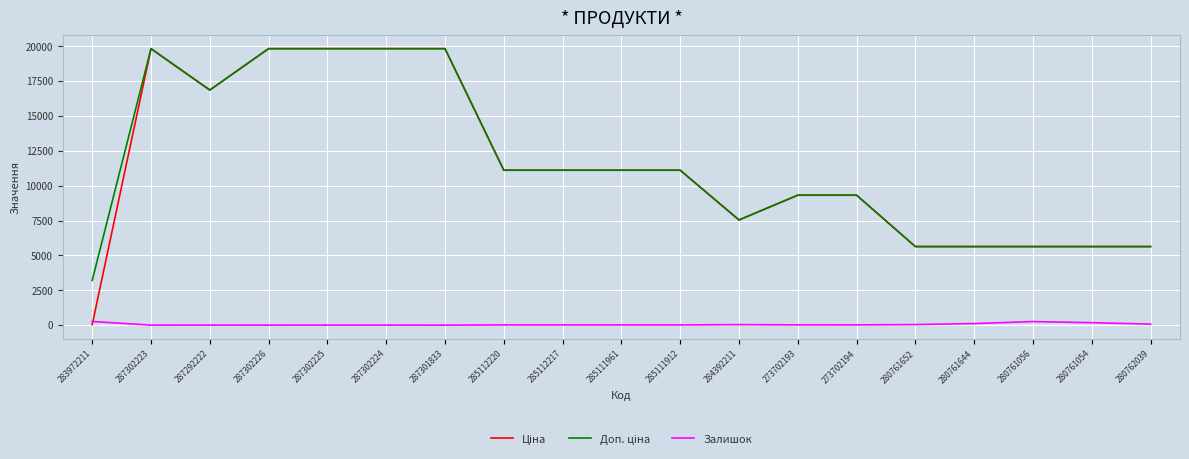

What is the greatest value displayed?

19831.1